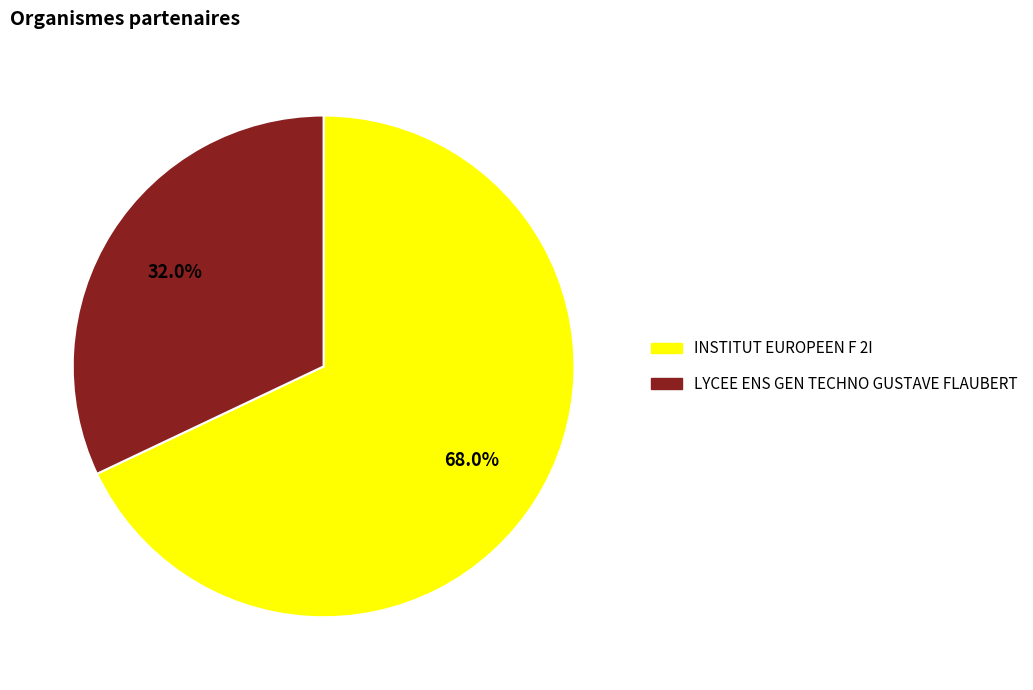

Is it true that INSTITUT EUROPEEN F 2I is 55% of the pie?

False